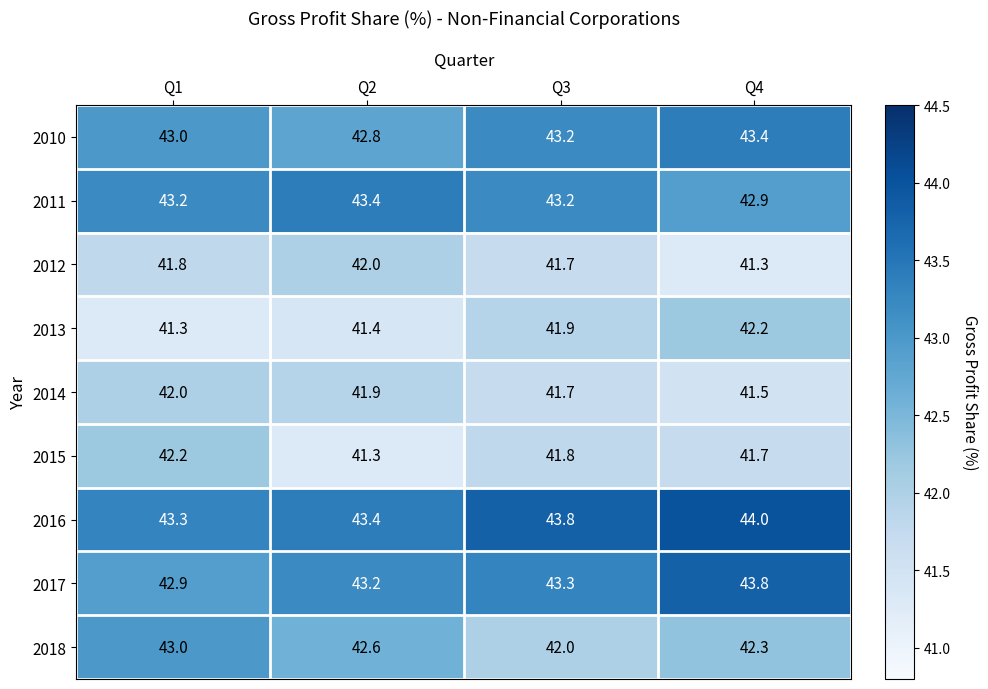

Between Q3 and Q4, which series saw the biggest shift?

2017